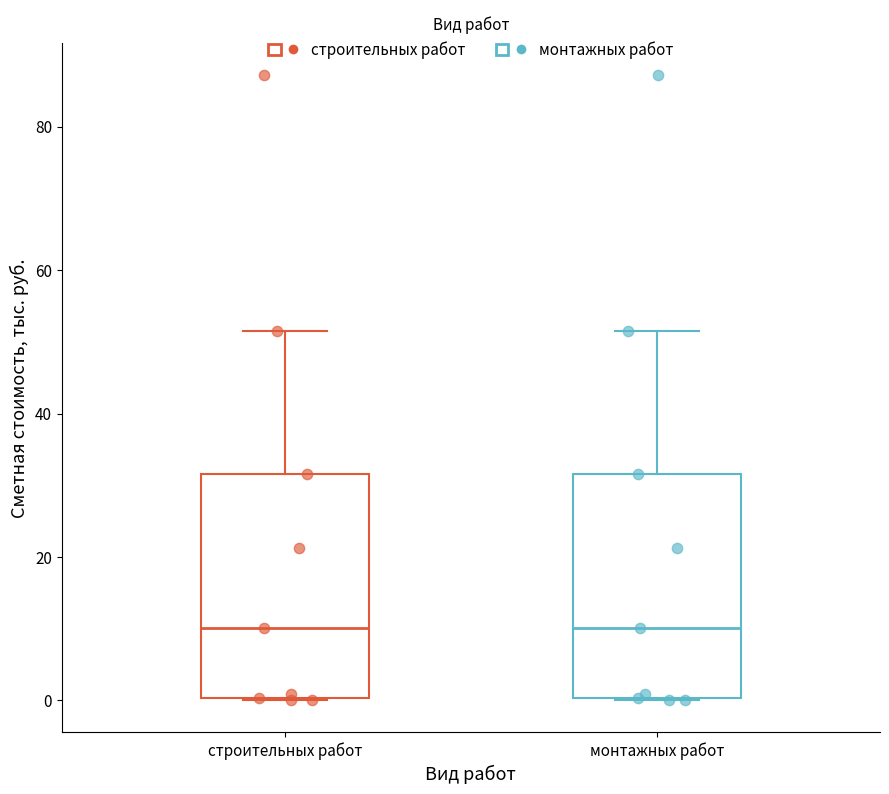

Reading left to right, read every box against the y-axis: the position of its median line, the range the box covers, and the ends of its whiskers. The values are not printed on the chart, so give them approximately, as read against the axis.

строительных работ: median 10, box 0 to 32, whiskers 0 to 52
монтажных работ: median 10, box 0 to 32, whiskers 0 to 52